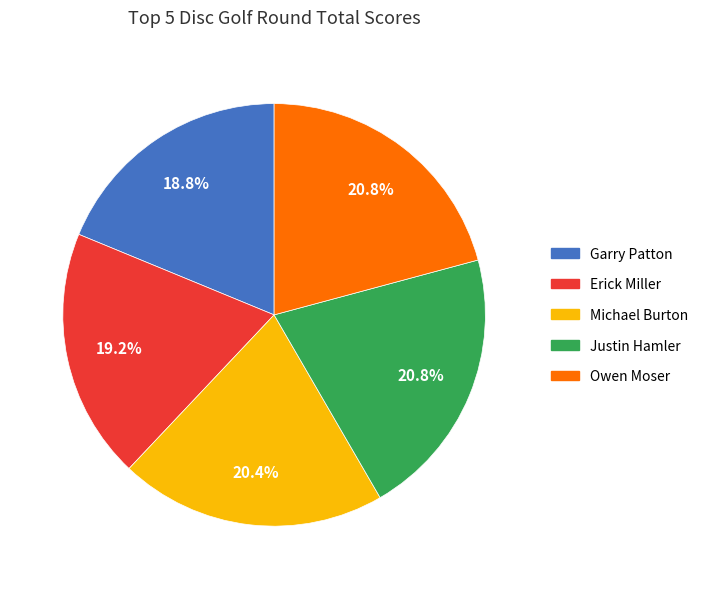

Does any single category account for the majority?

No